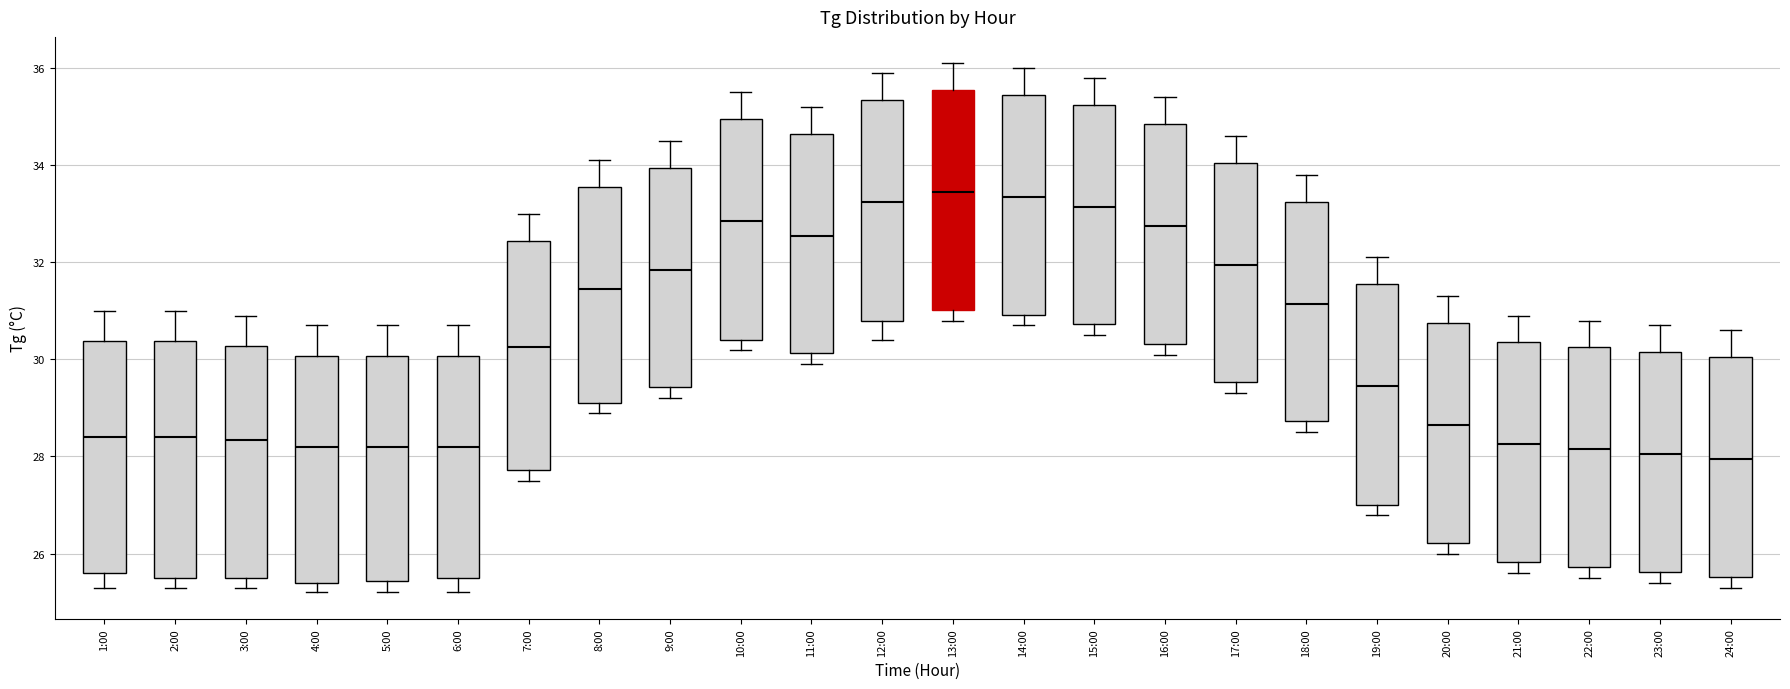

Where does the median line of the box for 22:00 sit on the y-axis? The values are not printed on the chart, so give them approximately, as read against the axis.

28.2